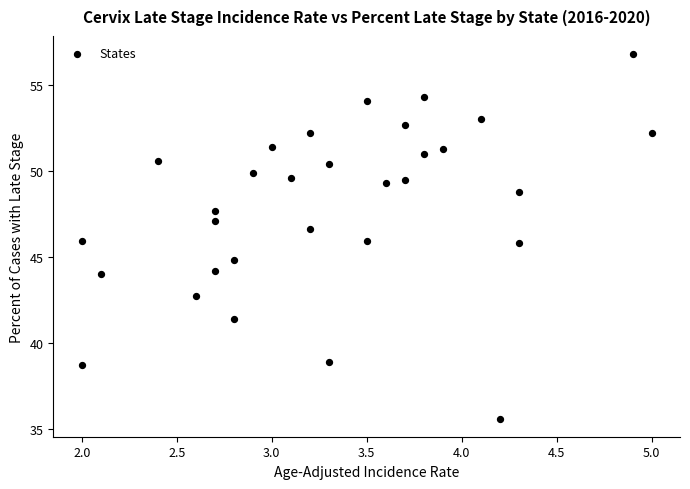

What is the range of X values (max minus min)?

3.0